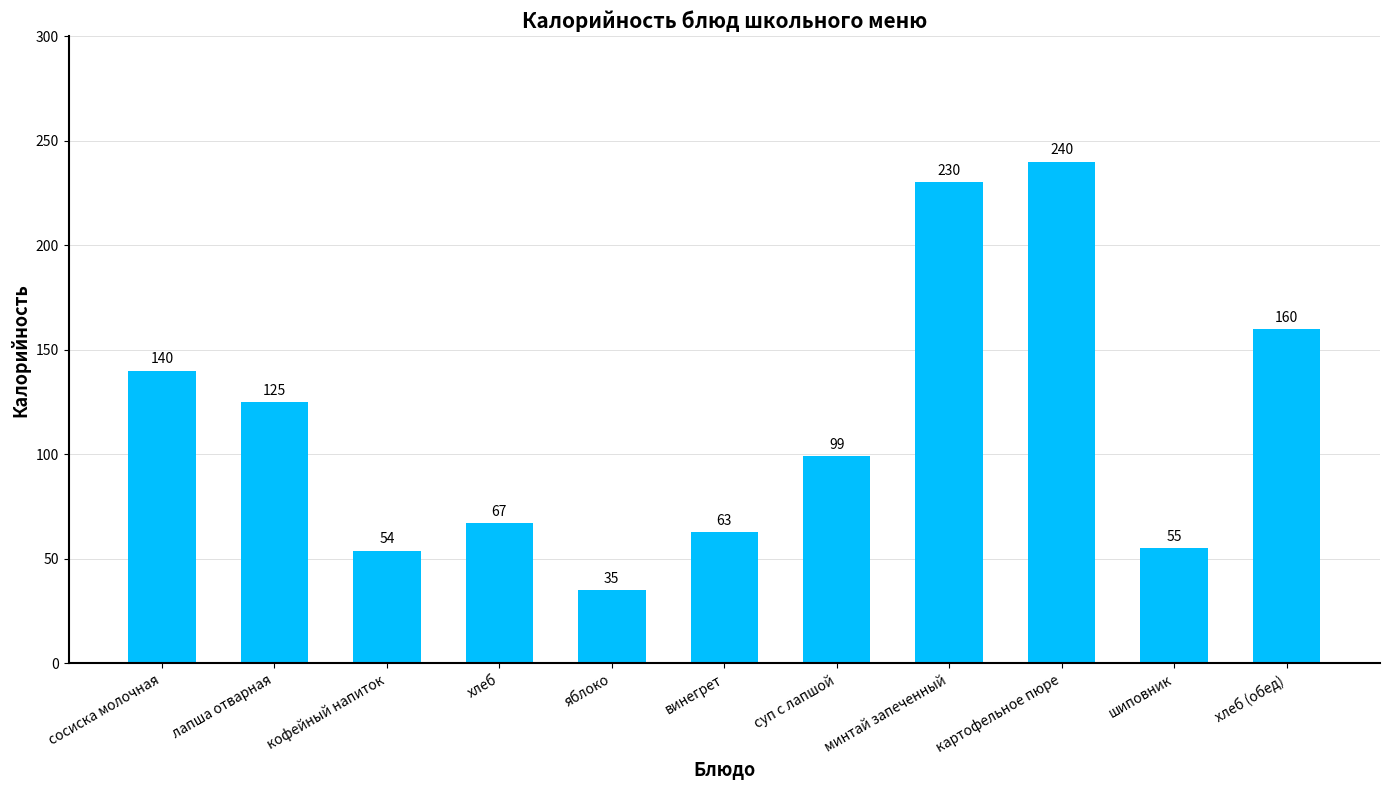

The chart shows a value of 35 at яблоко. True or false?

True